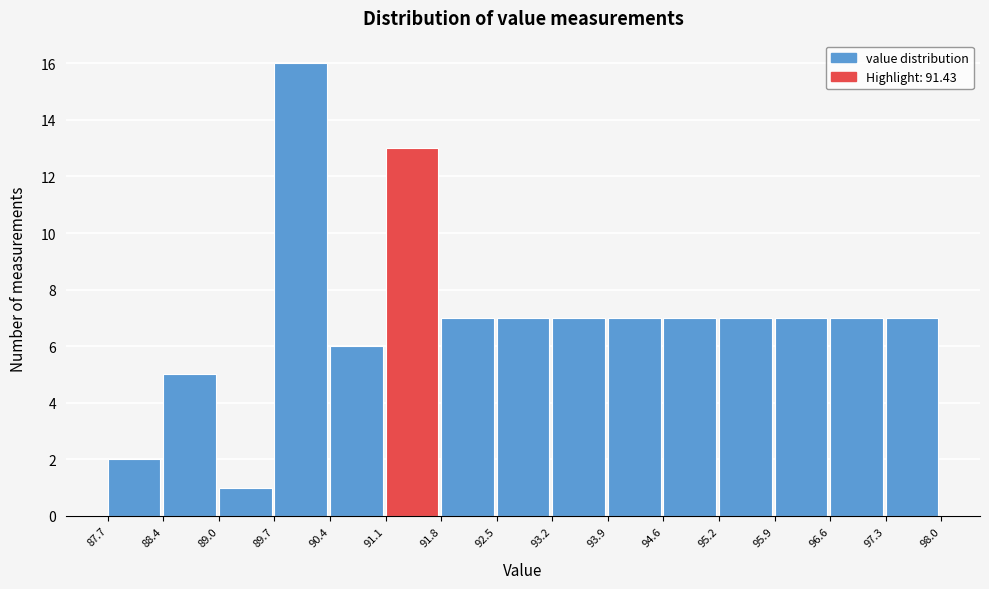

Reading left to right, transcribe this chart: for each bar, give the range it covers on the x-axis and its height. The values are not printed on the chart, so give them approximately, as read against the axis.

87.7 to 88.4: 2
88.4 to 89.0: 5
89.0 to 89.7: 1
89.7 to 90.4: 16
90.4 to 91.1: 6
91.1 to 91.8: 13
91.8 to 92.5: 7
92.5 to 93.2: 7
93.2 to 93.9: 7
93.9 to 94.6: 7
94.6 to 95.2: 7
95.2 to 95.9: 7
95.9 to 96.6: 7
96.6 to 97.3: 7
97.3 to 98.0: 7